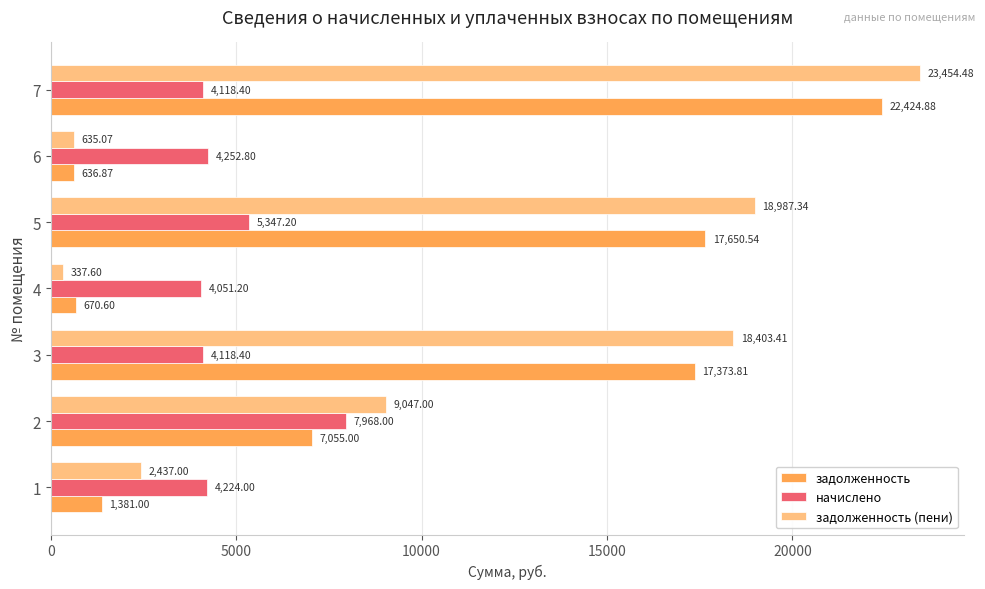

What is the difference between the задолженность (пени) values at 5 and 6?

18352.3